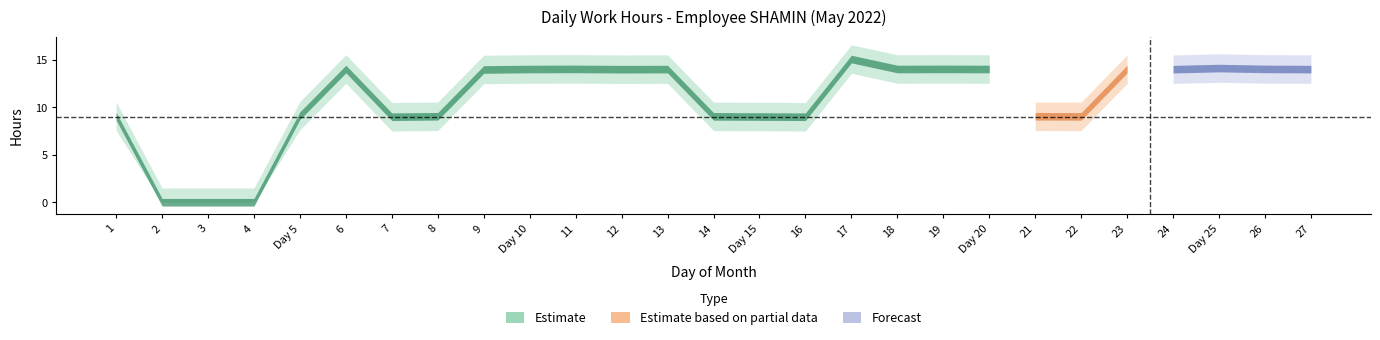

True or false: Low_hours and OT_1_5 intersect in this chart.

False